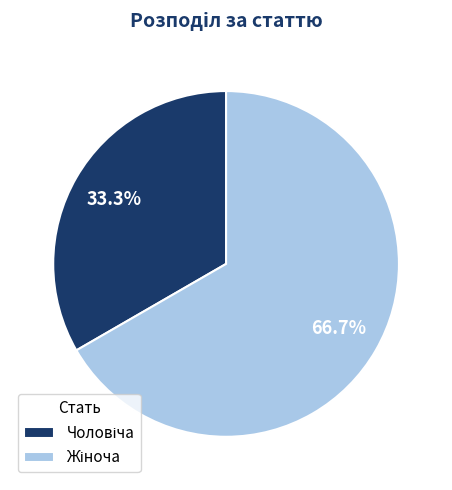

Is there a majority slice in this chart?

Yes